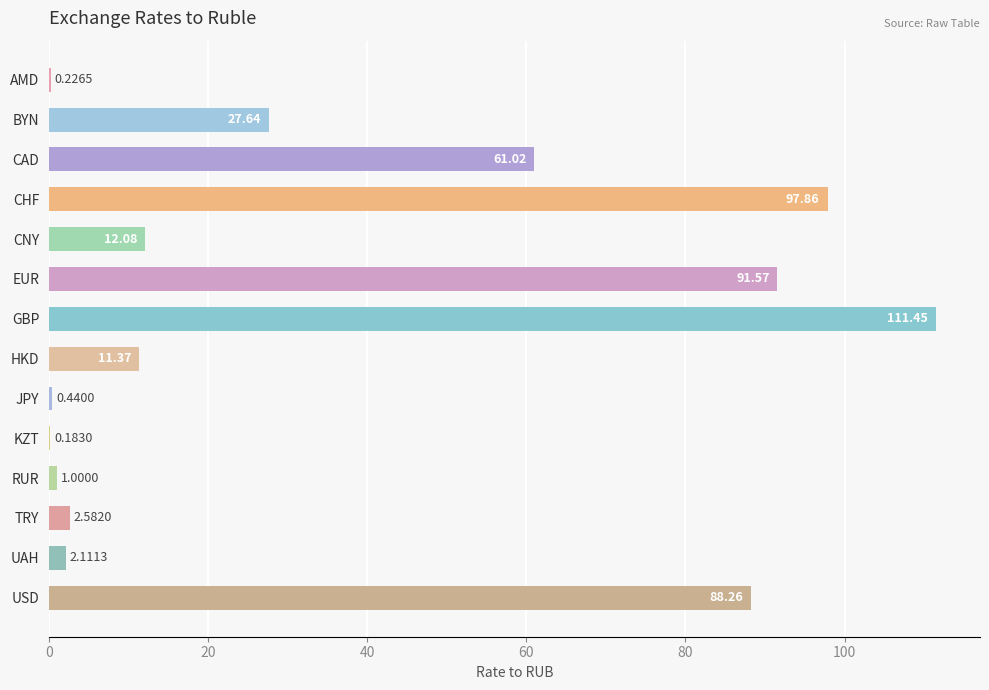

What is the sum of the values at CHF and TRY?

100.4